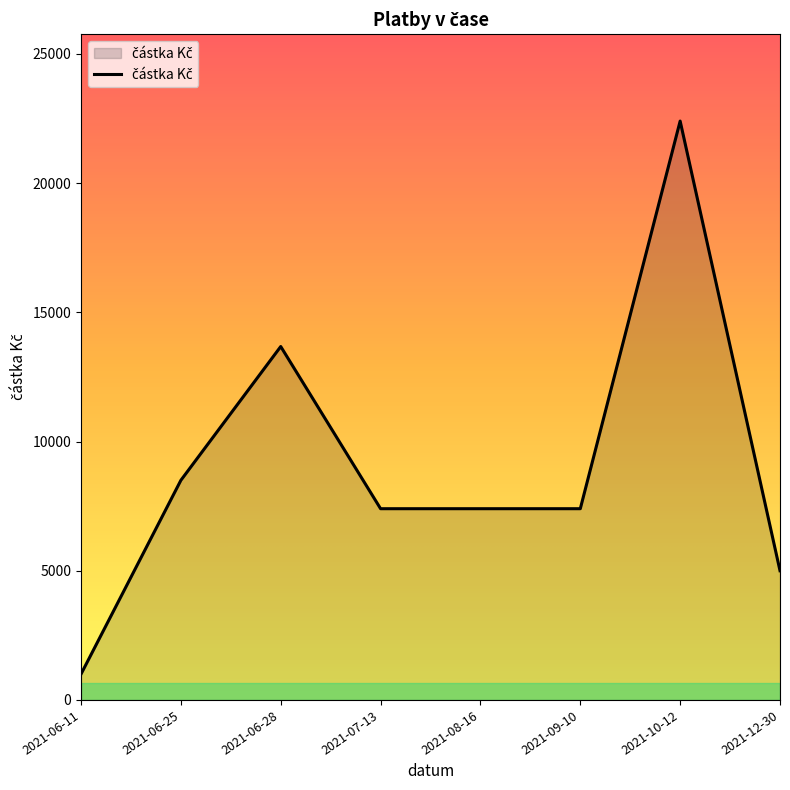

What is the average value?

9097